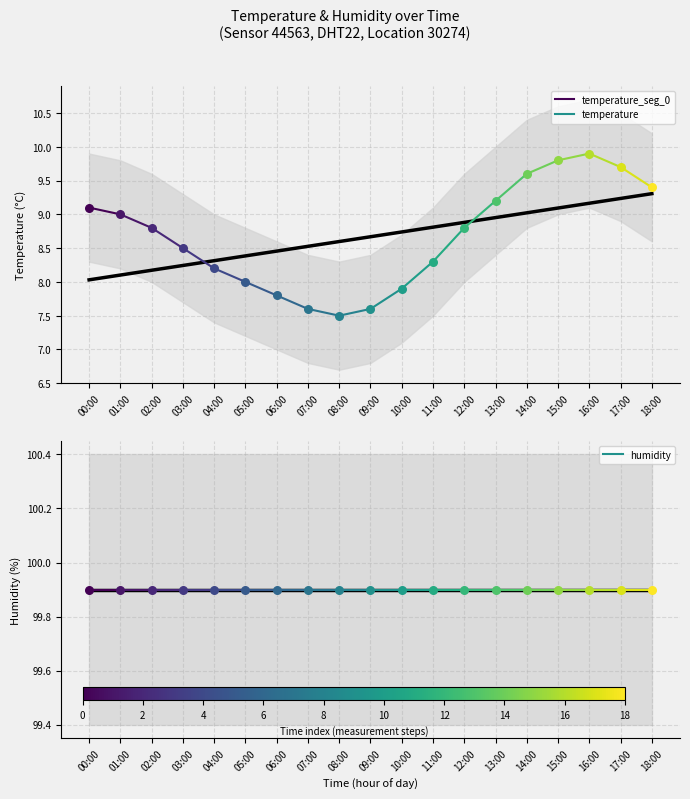

Between 01:00 and 00:00, which is larger?

00:00